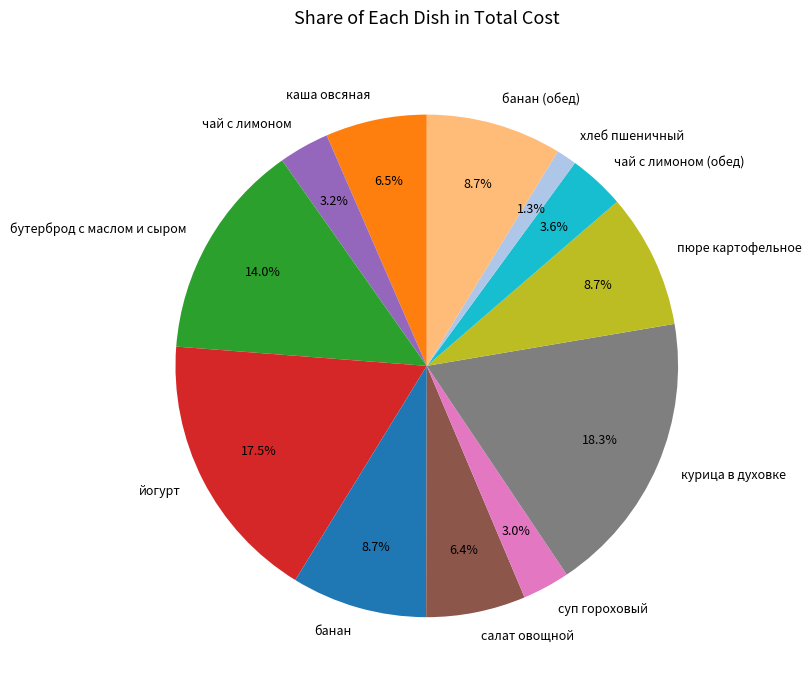

To the nearest percent, what is the combined percentage of бутерброд с маслом и сыром and чай с лимоном?

17%